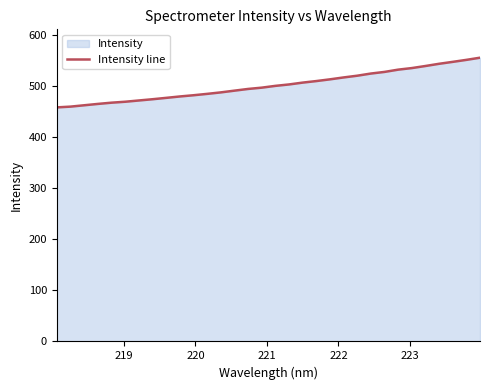

What is the maximum value shown in the chart?

555.5